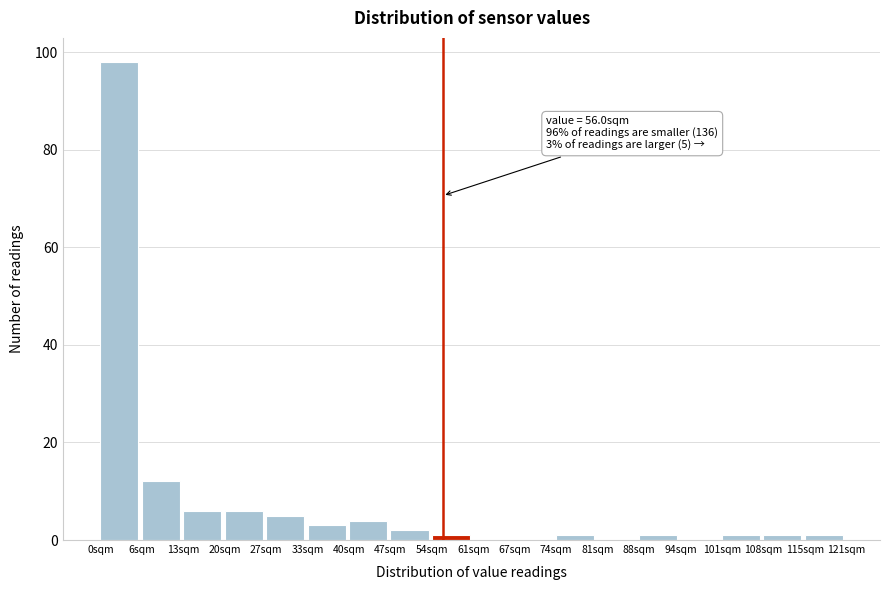

Which range on the x-axis has the tallest bar?

0 to 7